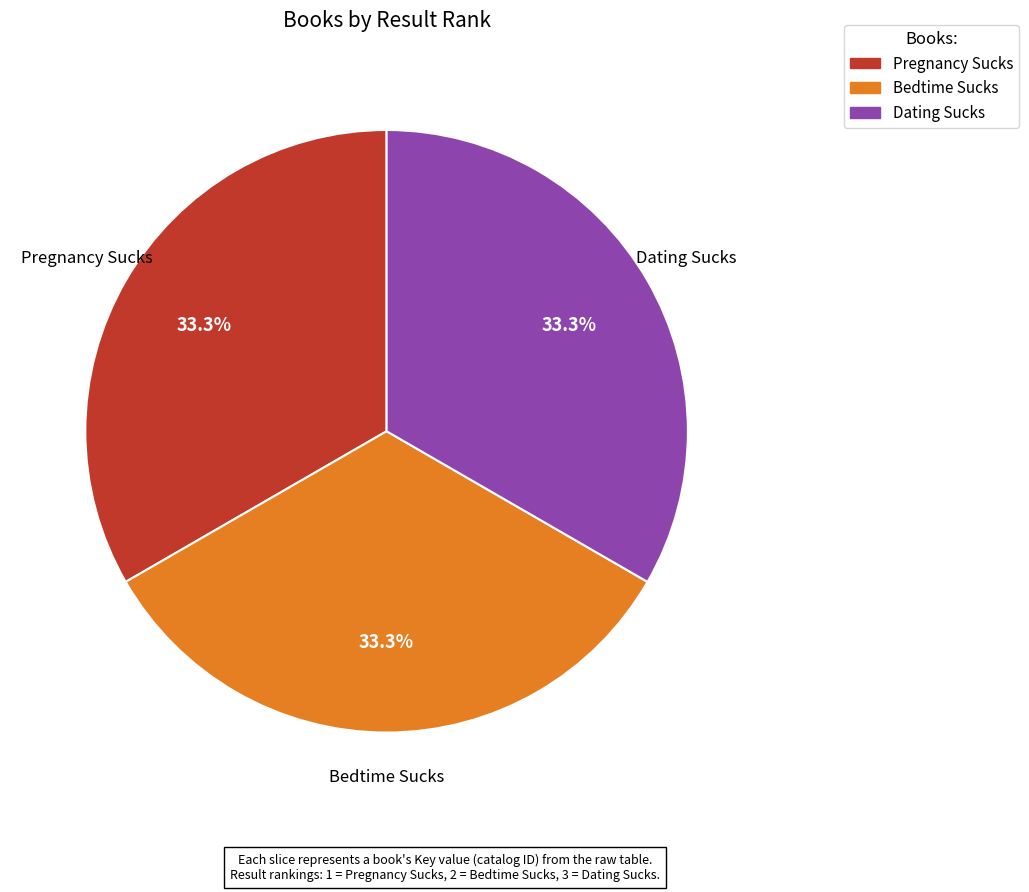

Does any single category account for the majority?

No